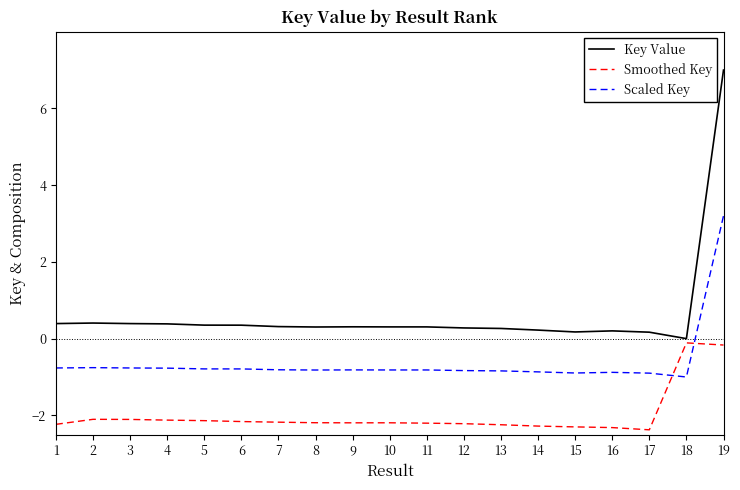

What are all the series names shown in the legend?

Key Value, Smoothed Key, Scaled Key